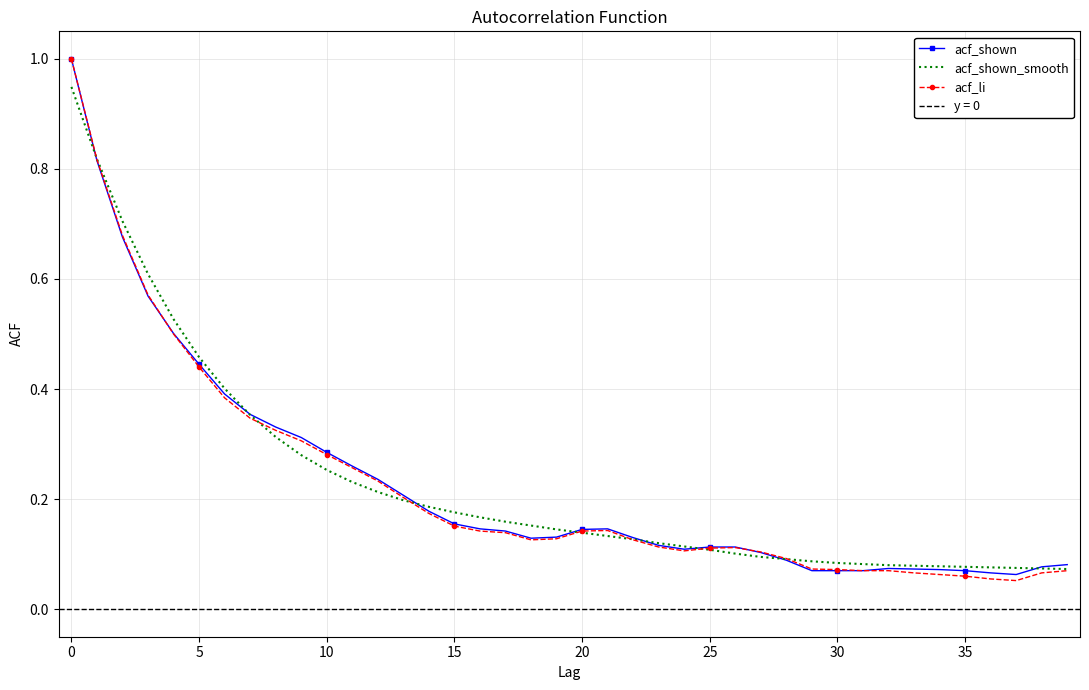

What are all the series names shown in the legend?

acf_shown, acf_shown_smooth, acf_li